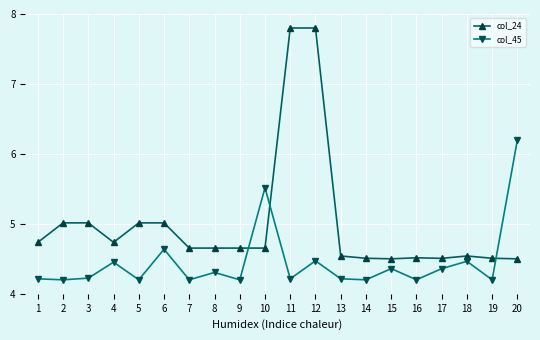

Does the chart display data point markers on the line(s)?

Yes